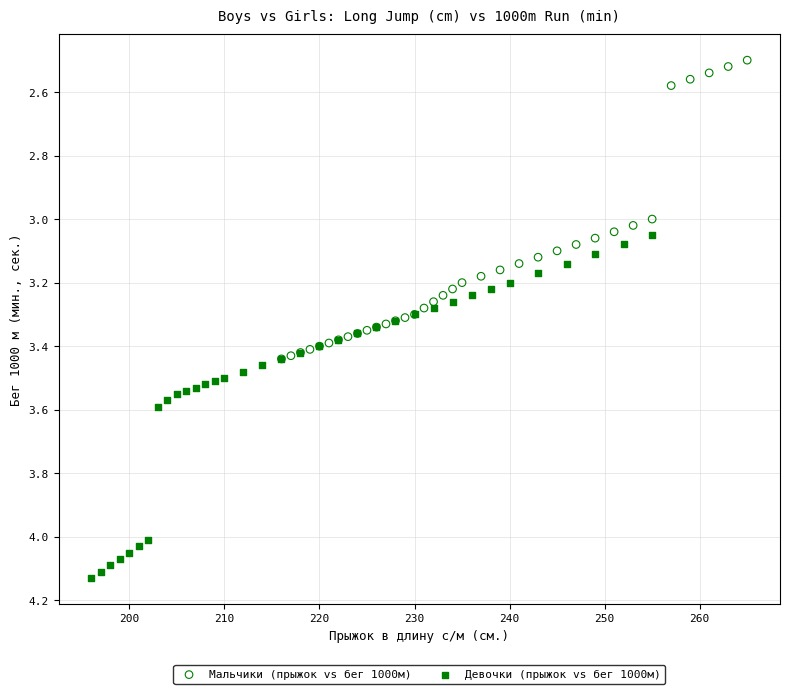

Which series has the largest Y range (max minus min)?

Девочки (прыжок vs бег 1000м)